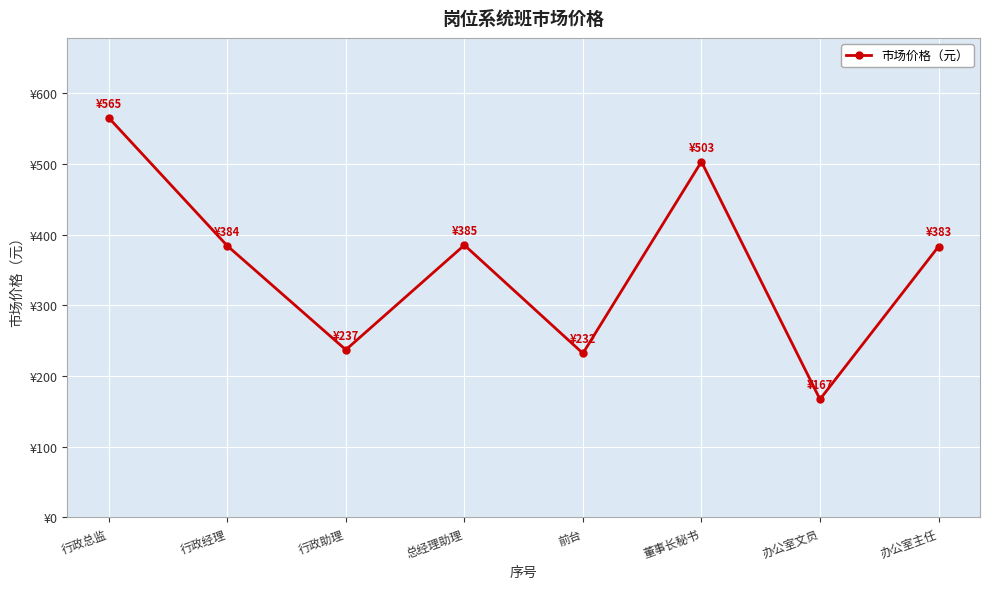

What is the difference between the values at 董事长秘书 and 前台?

271